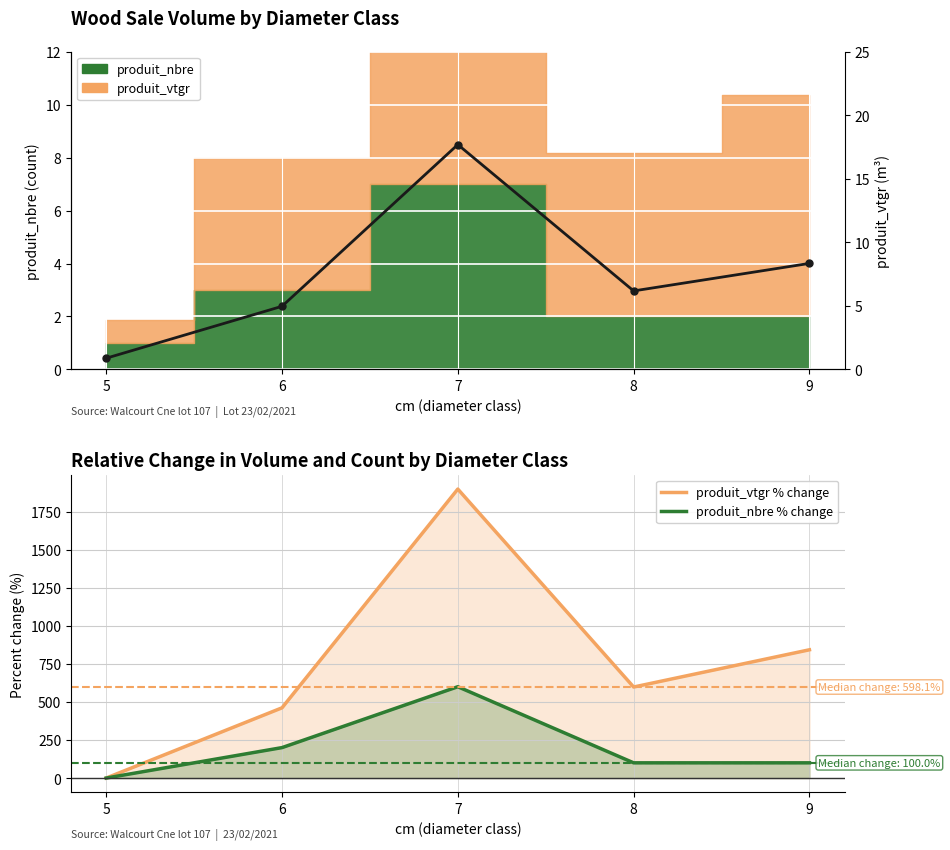

How many interior local peaks does the produit_nbre % change series have?

1